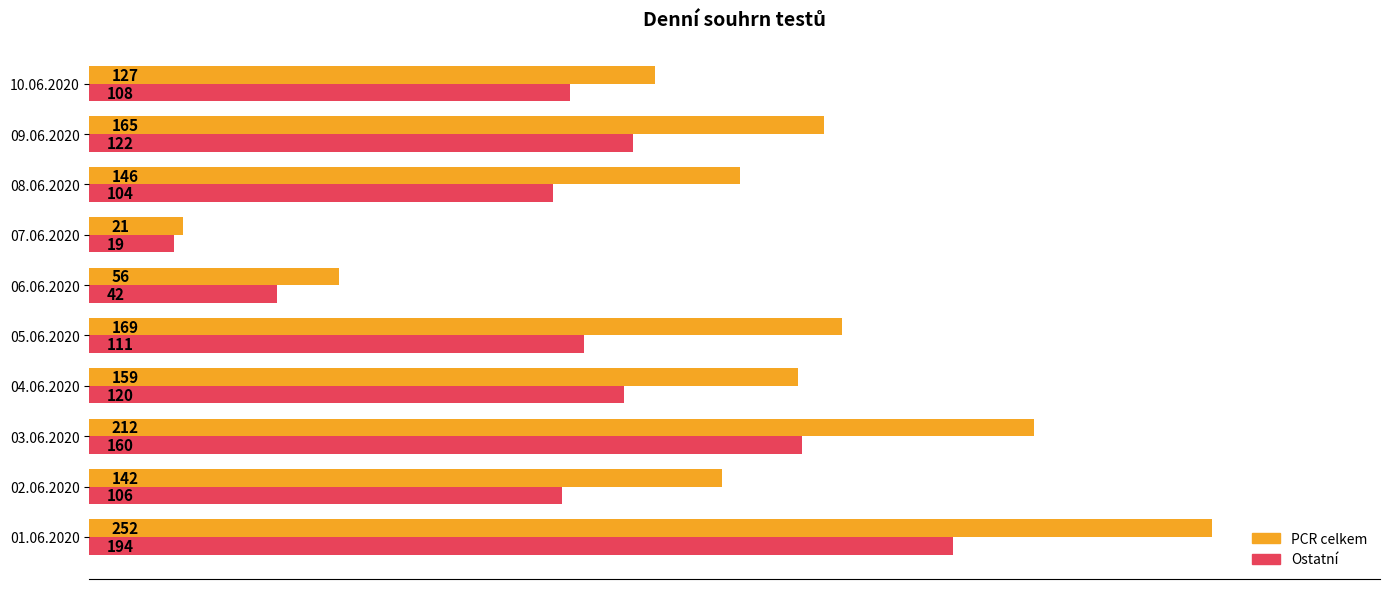

The value of Ostatní at 09.06.2020 is 206. True or false?

False